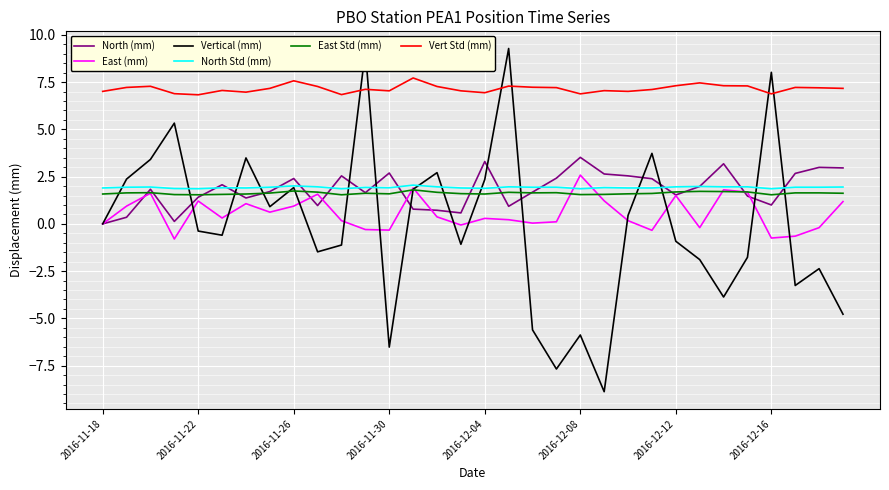

True or false: North Std (mm) and Vert Std (mm) cross at least once.

False